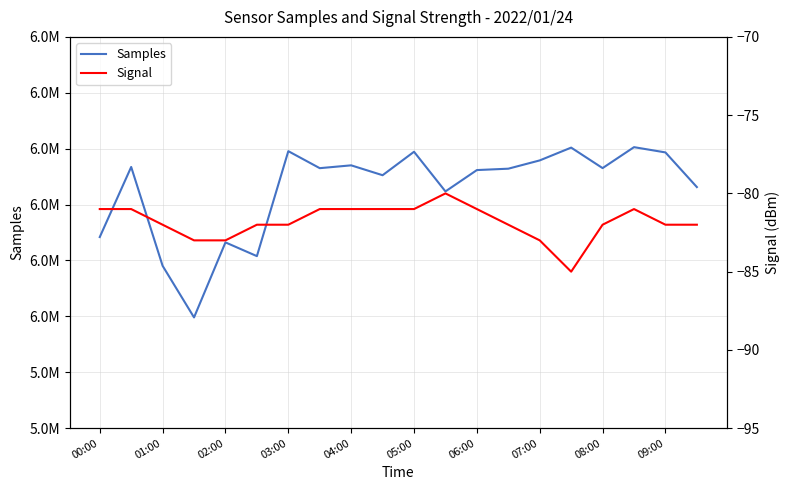

Rank the series by their maximum value, from highest to lowest.

Samples, Signal